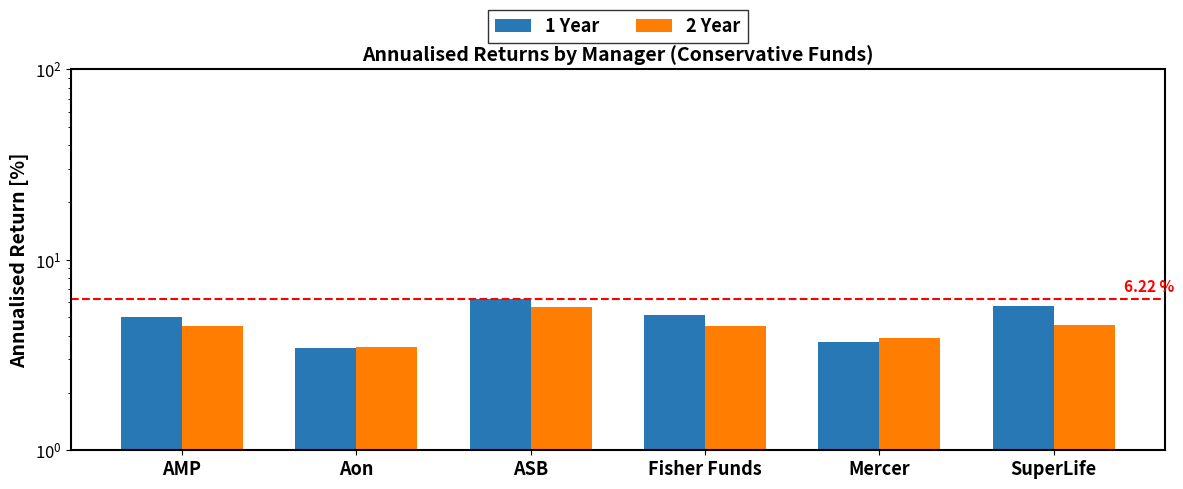

Between Fisher Funds and SuperLife, which series saw the biggest shift?

1 Year